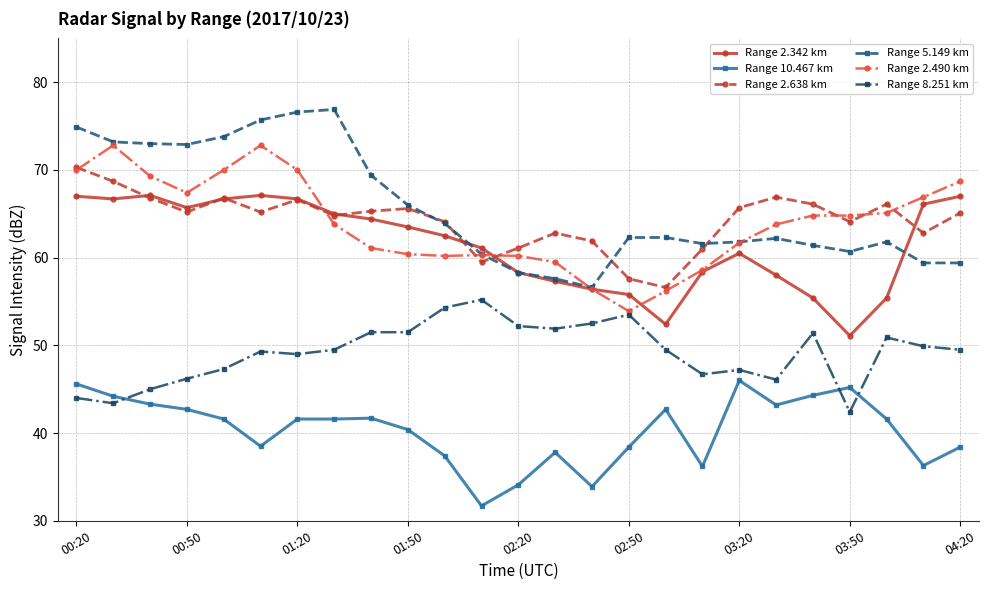

List the series in order of their peak value, lowest first.

Range 10.467 km, Range 8.251 km, Range 2.342 km, Range 2.638 km, Range 2.490 km, Range 5.149 km